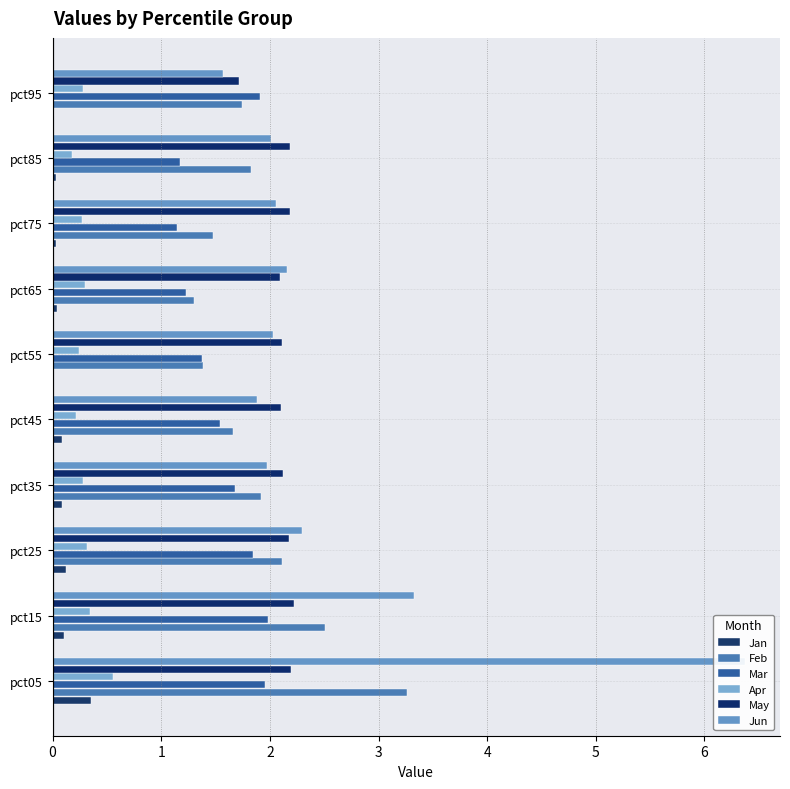

How many groups of bars are there?

10